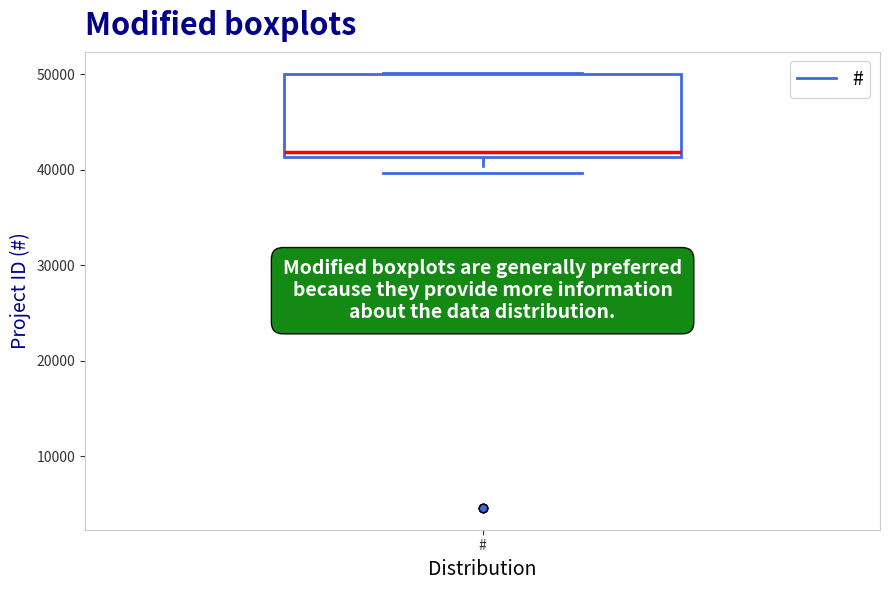

Where does the median line of the box for # sit on the y-axis? The values are not printed on the chart, so give them approximately, as read against the axis.

42000